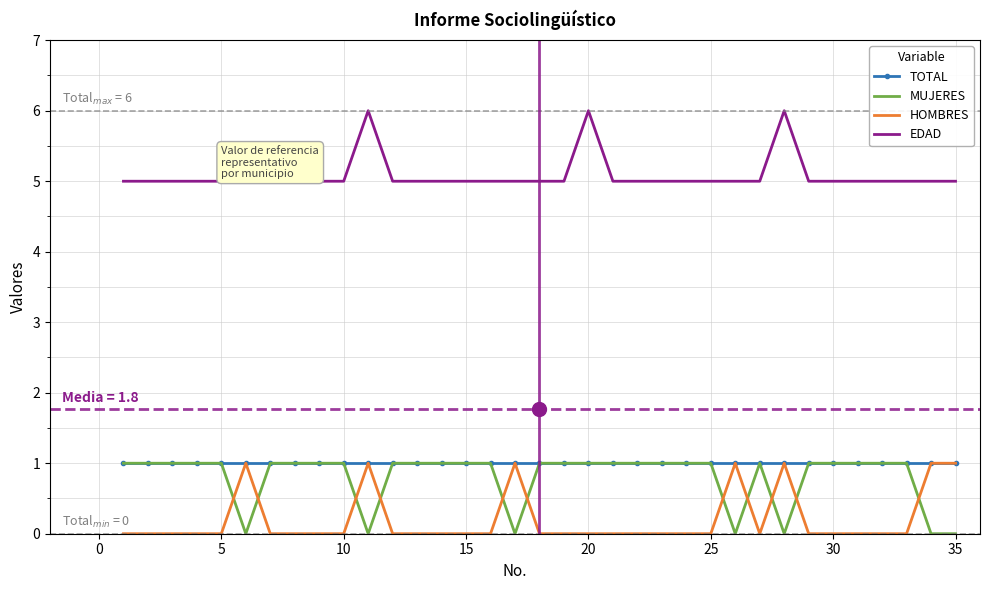

What is the difference between the second highest and minimum values in the EDAD series?

1